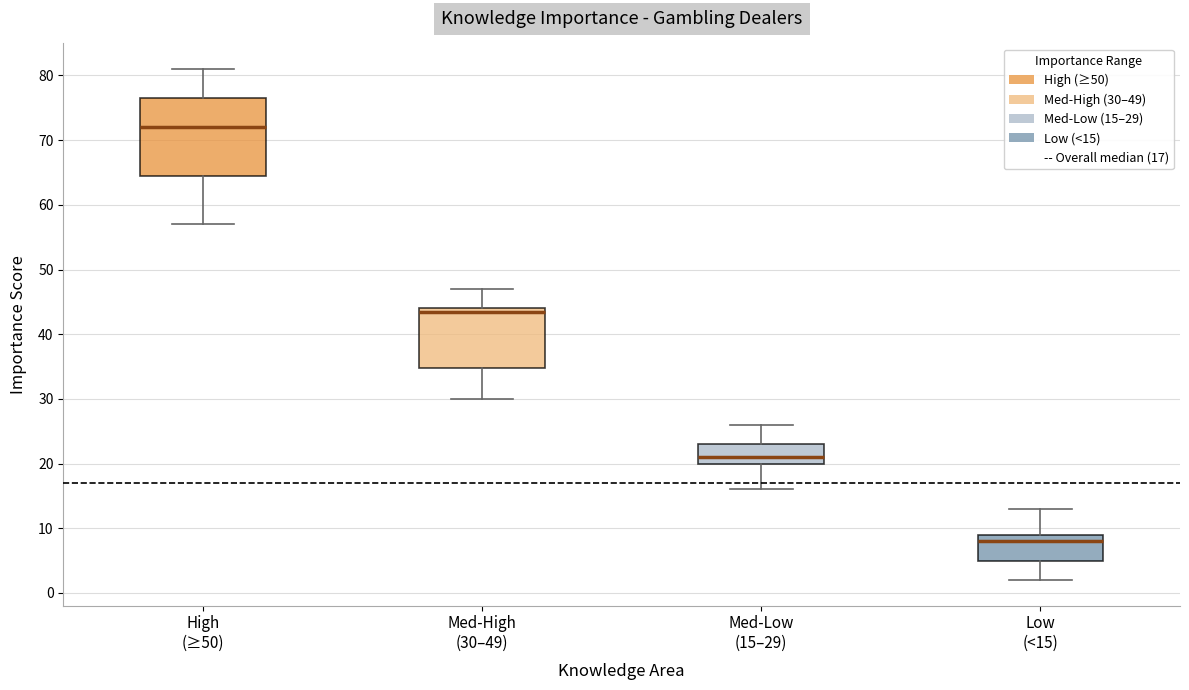

Reading left to right, transcribe this box plot: for each box, give where its median line is, the range the box spans, and where its two whiskers end, as read against the y-axis. The values are not printed on the chart, so give them approximately, as read against the axis.

High (≥50): median 72, box 65 to 77, whiskers 57 to 81
Med-High (30–49): median 44 (just below the box's upper edge), box 35 to 44, whiskers 30 to 47
Med-Low (15–29): median 21, box 20 to 23, whiskers 16 to 26
Low (<15): median 8, box 5 to 9, whiskers 2 to 13